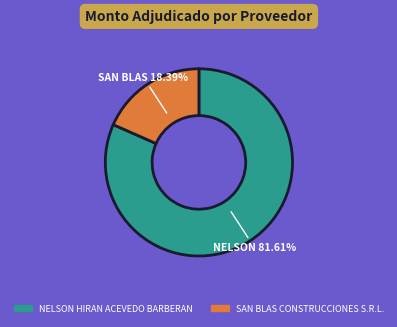

Which category accounts for the majority?

NELSON HIRAN ACEVEDO BARBERAN